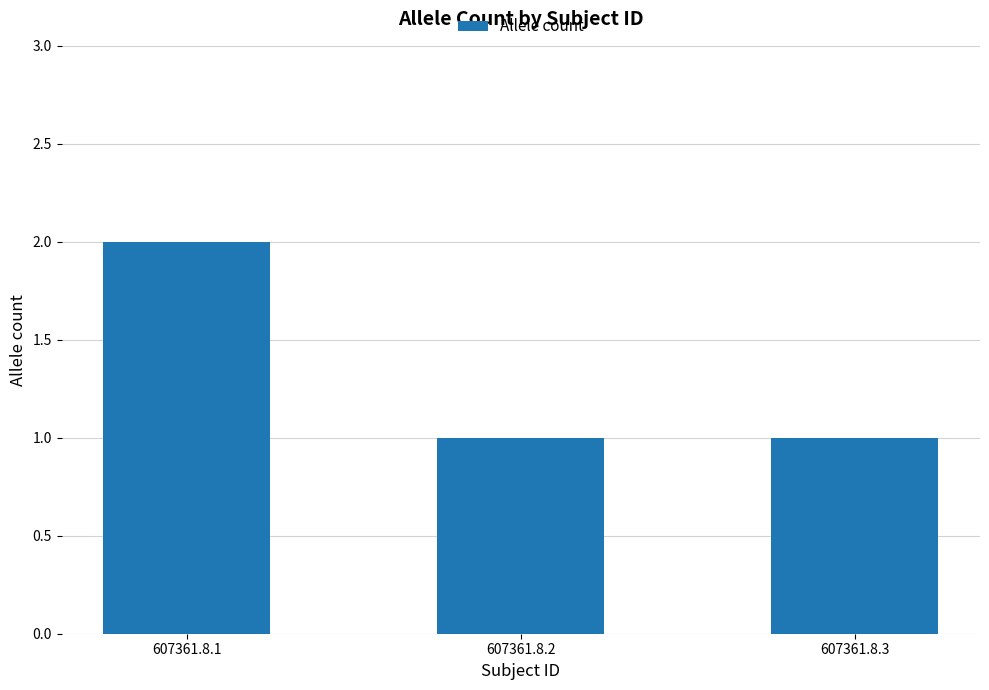

What is the smallest value displayed?

1